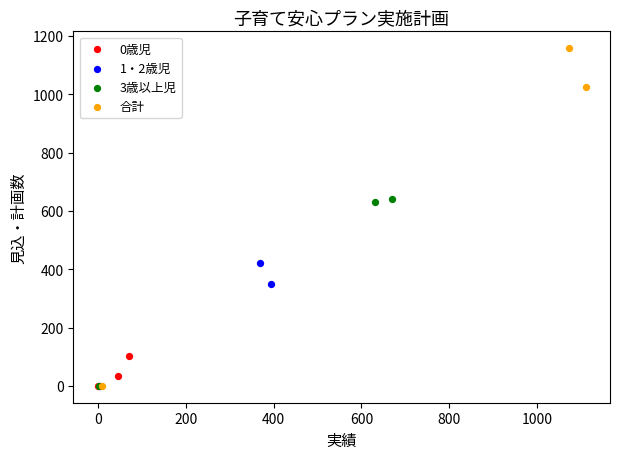

Which series has the widest spread of Y values?

合計